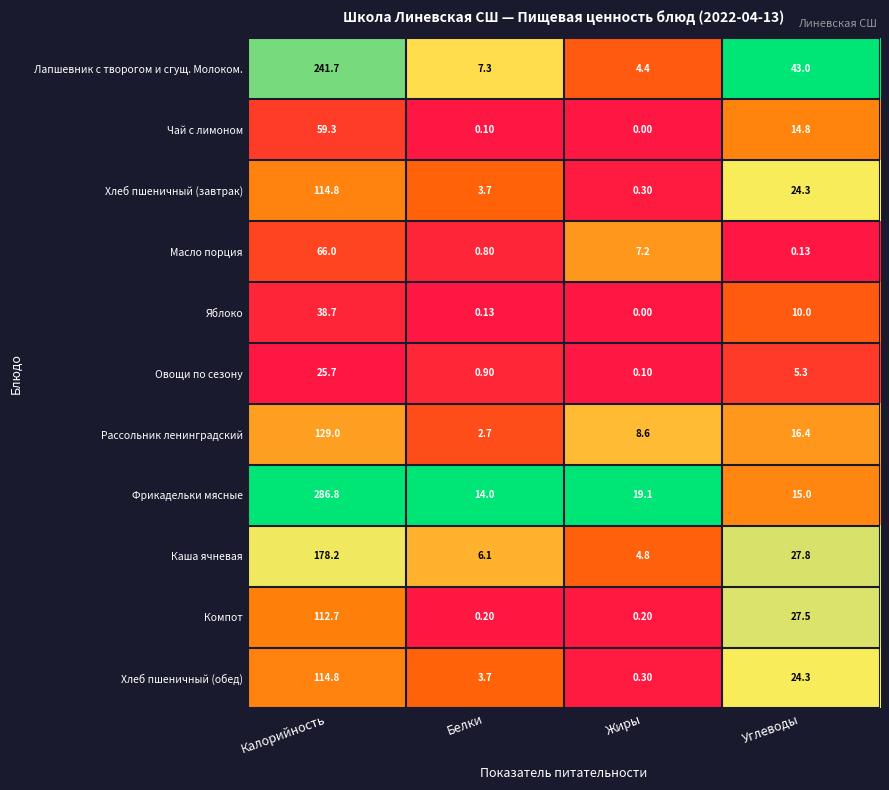

How many values in Яблоко are above zero?

3